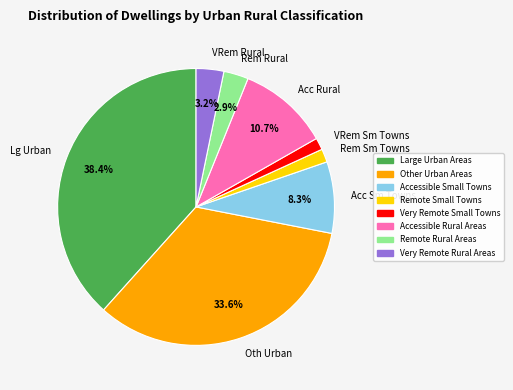

How many slices are in this pie chart?

8